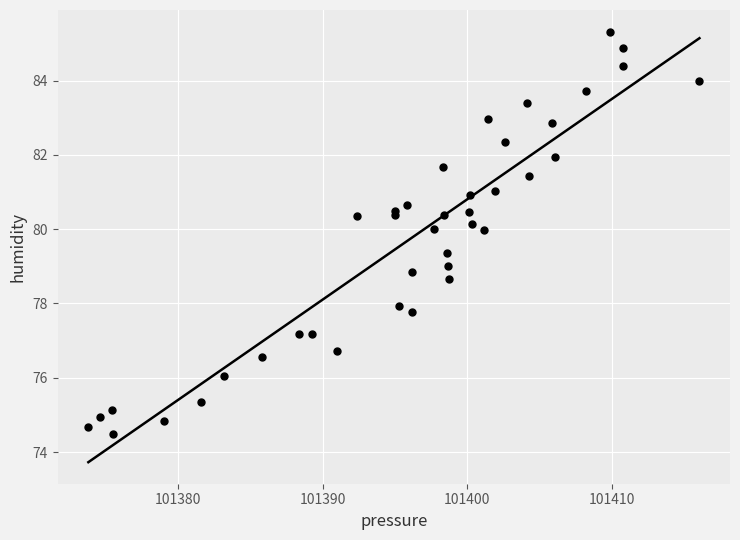

What is the range of Y values (max minus min)?

10.8